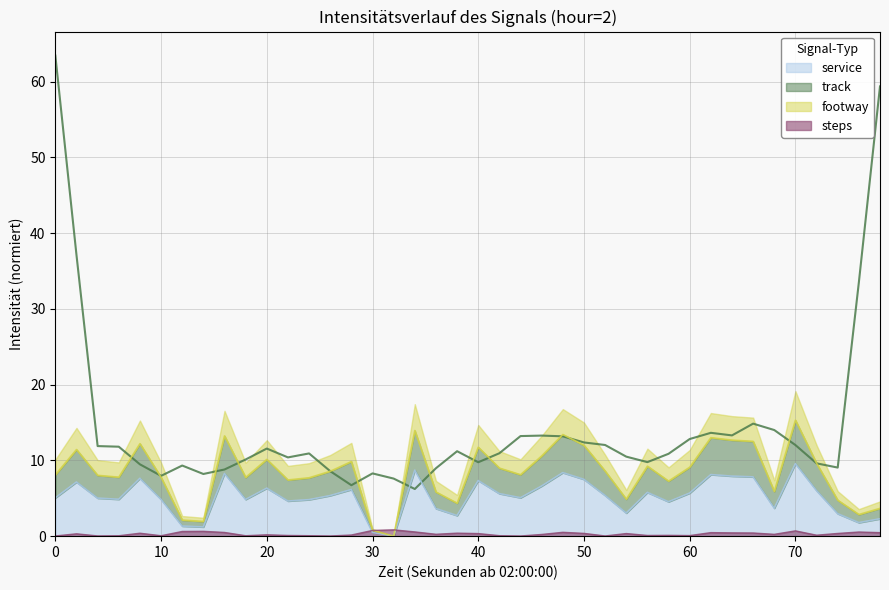

The service series shows 12.7 at 70. True or false?

False